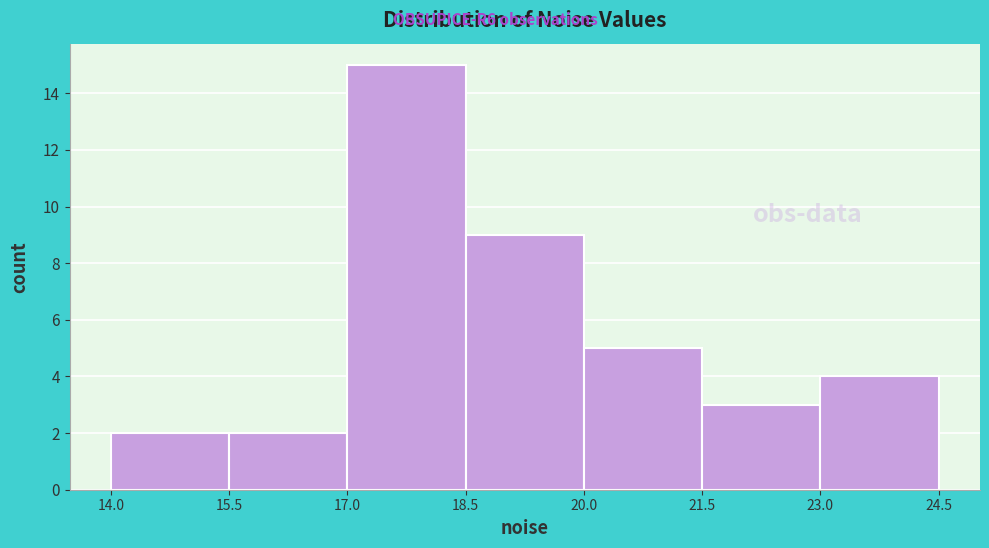

How tall is the bar that spans 18.5 to 20.0 on the x-axis? The values are not printed on the chart, so give them approximately, as read against the axis.

9